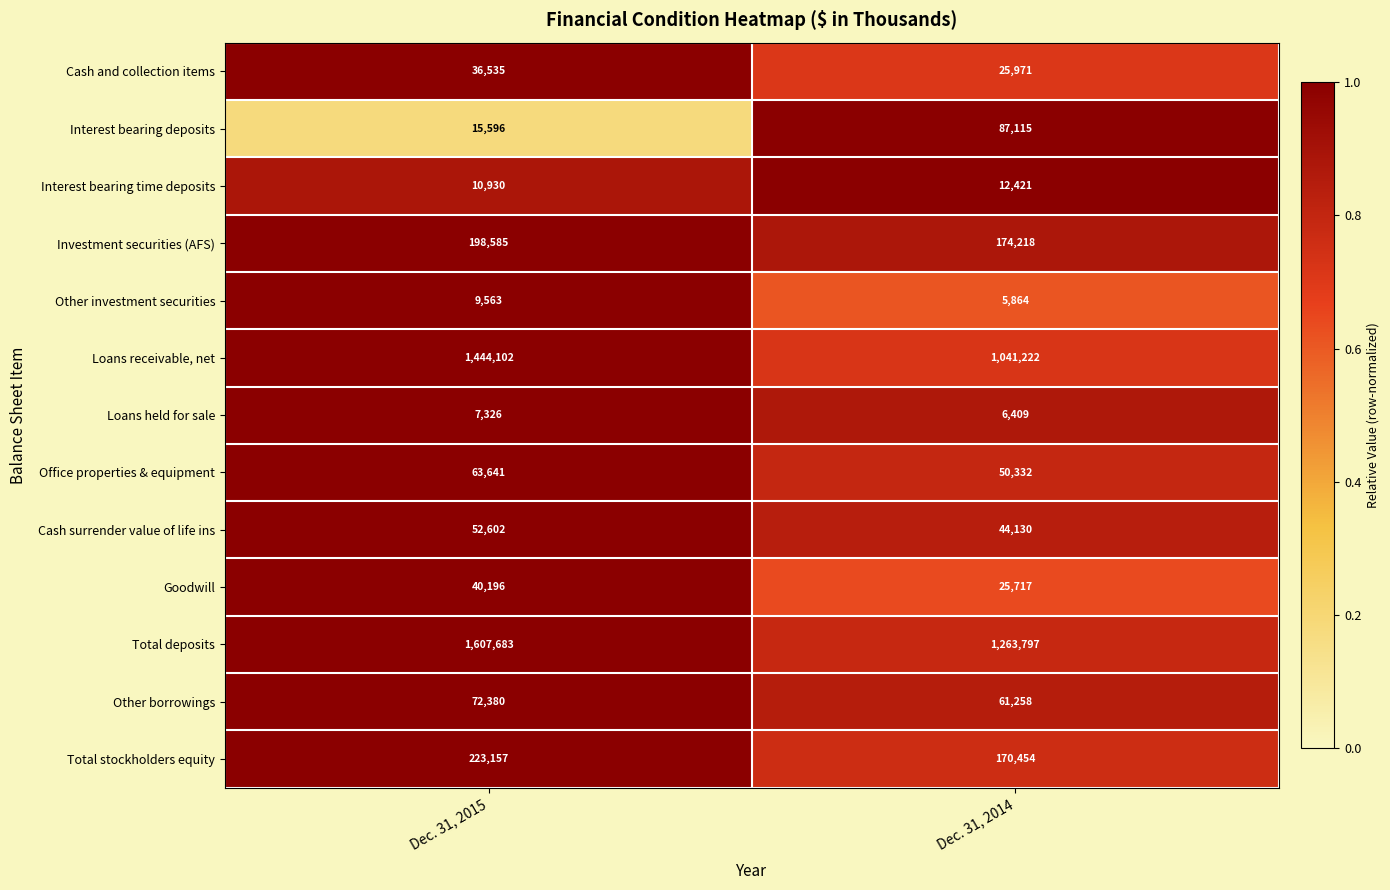

The Cash and collection items series shows 40940 at Dec. 31, 2014. True or false?

False